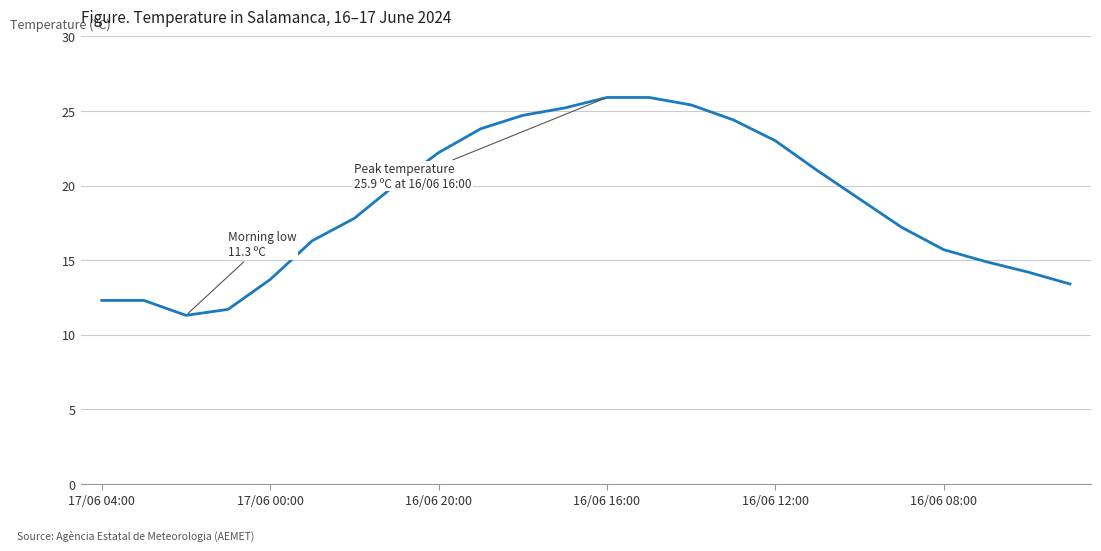

What is the greatest value displayed?

25.9